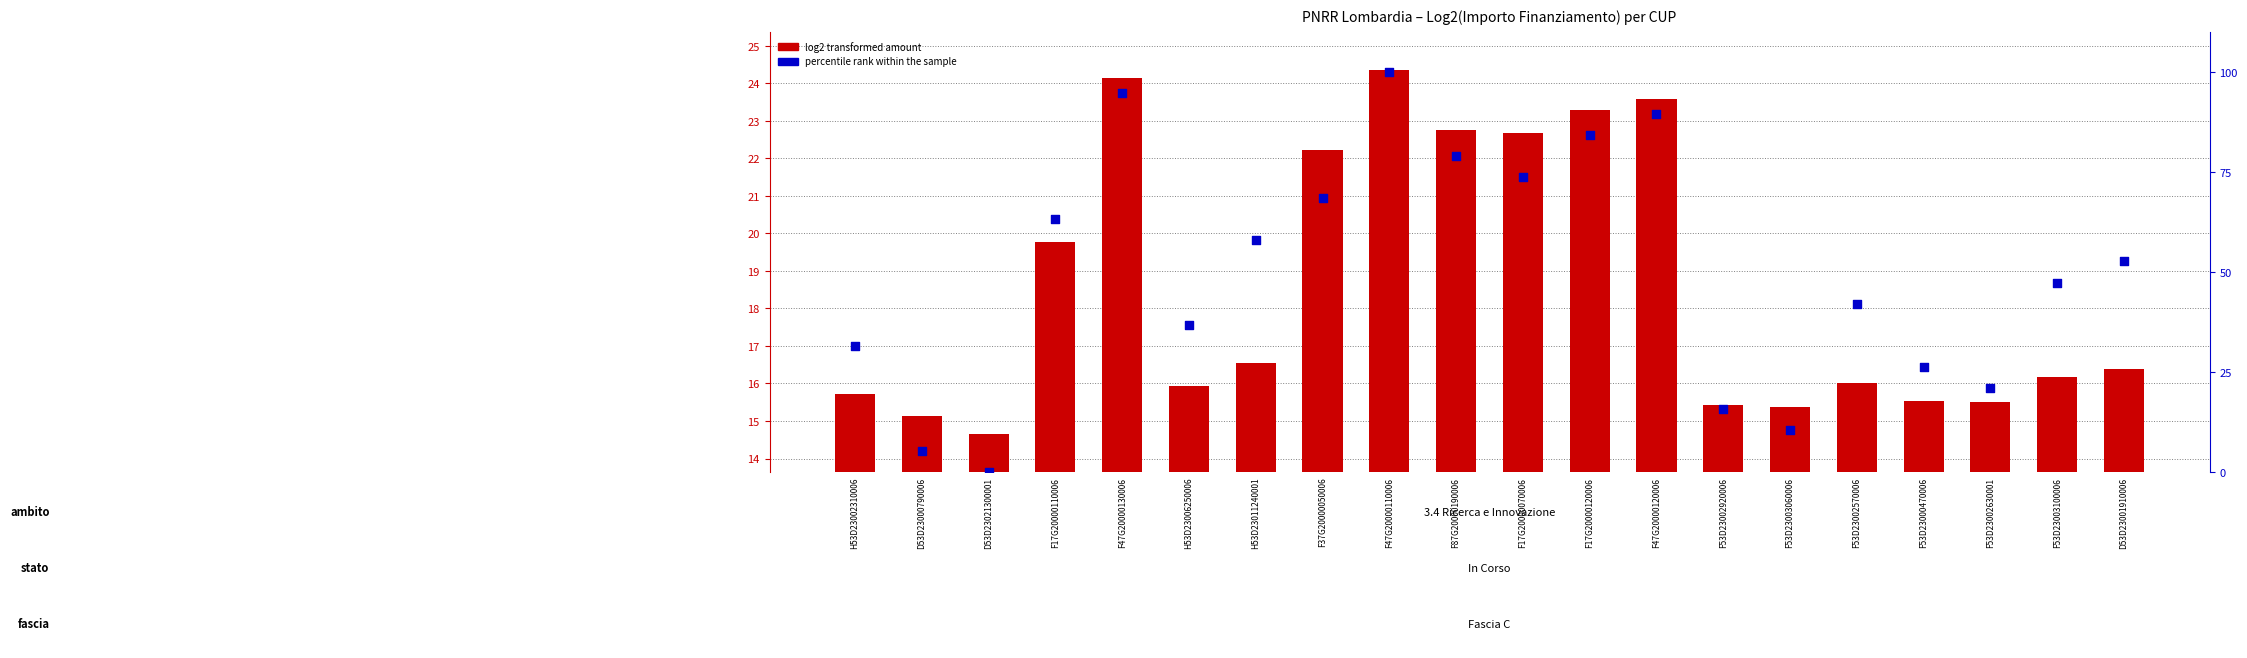

What is the total value across all series at H53D23011240001?

74.4